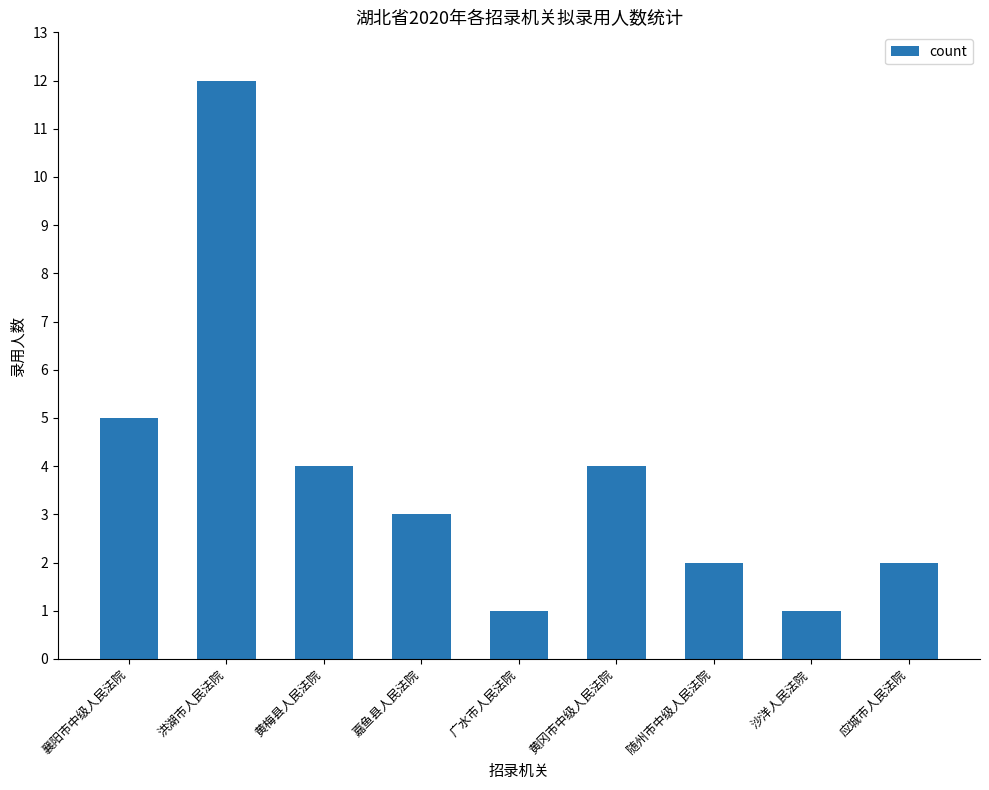

The chart shows a value of 5 at 嘉鱼县人民法院. True or false?

False